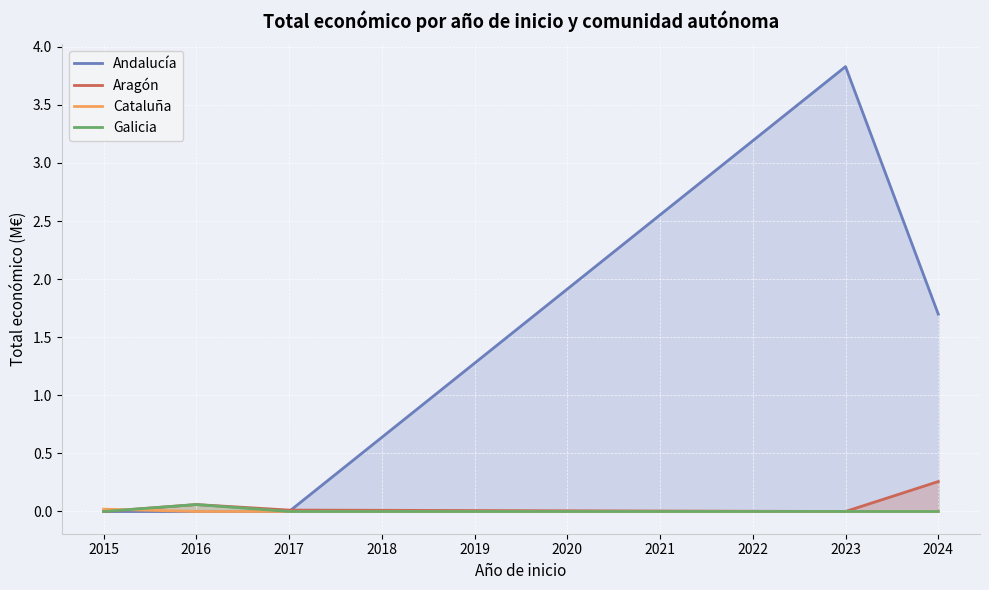

True or false: Andalucía has a value of 2.3 at 2016.

False